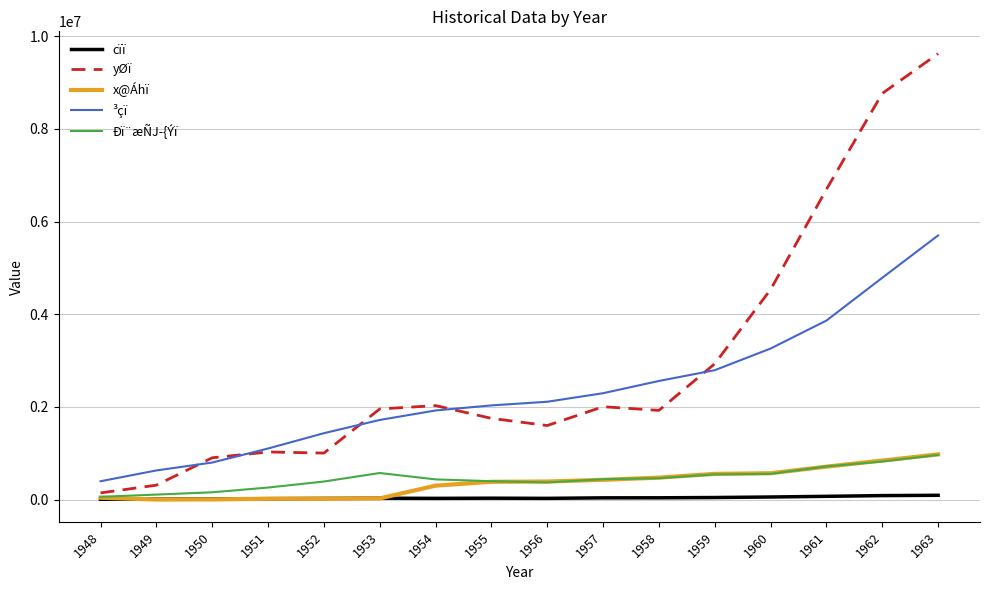

The value of yØï at 1956 is 1599204. True or false?

True